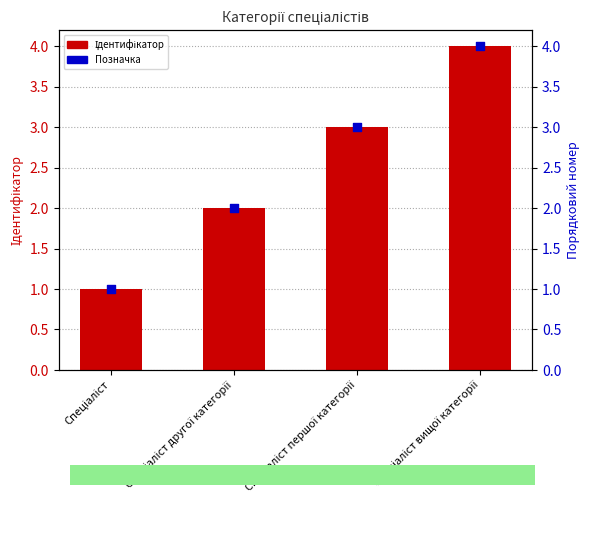

Which series reaches the minimum Y coordinate?

Ідентифікатор